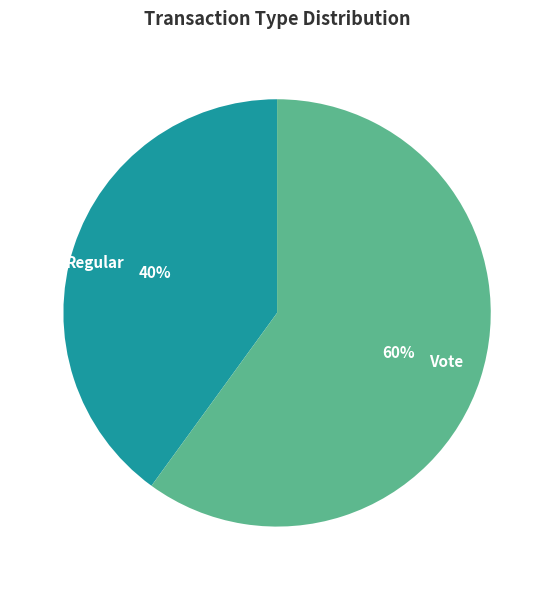

True or false: Regular accounts for 29% of the total.

False